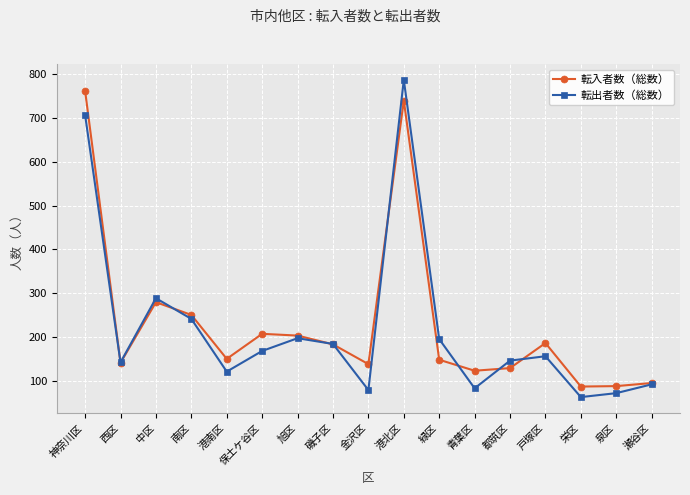

True or false: 転入者数（総数） has a value of 223 at 青葉区.

False